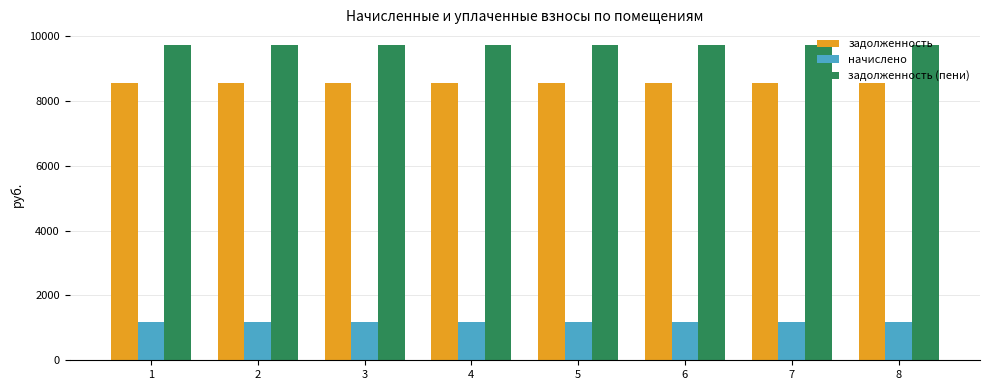

What are all the series names shown in the legend?

задолженность, начислено, задолженность (пени)